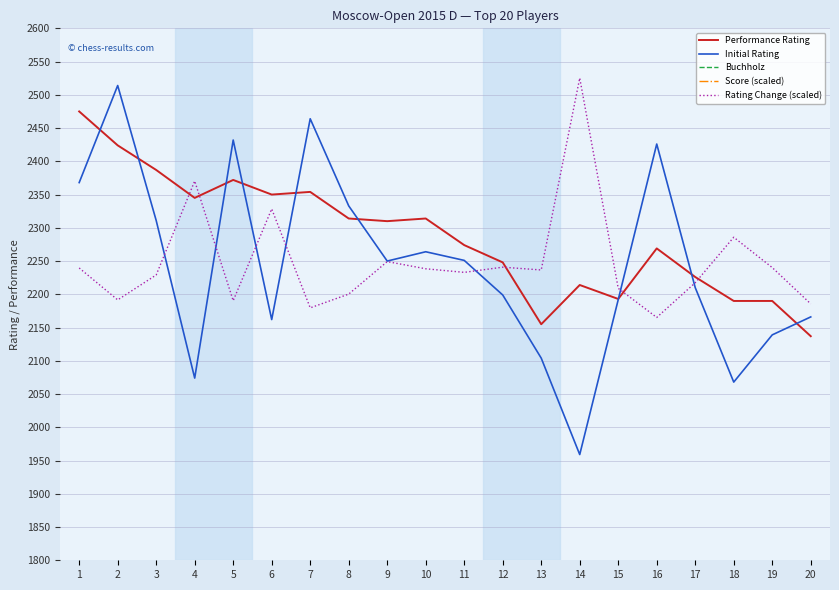

What is the difference between the highest and lowest values at 4?

3750.0